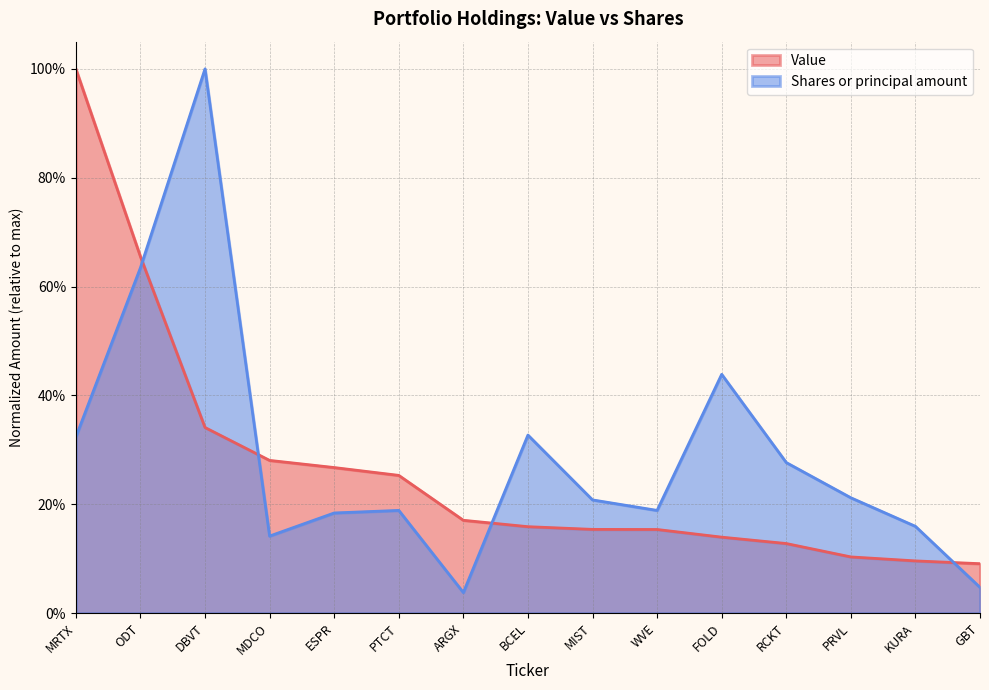

What is the average value of the Value series?

0.3